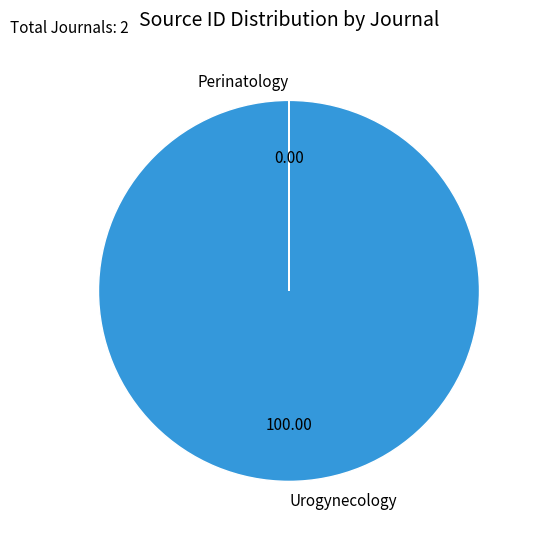

Which slice represents more than half of the pie?

Urogynecology